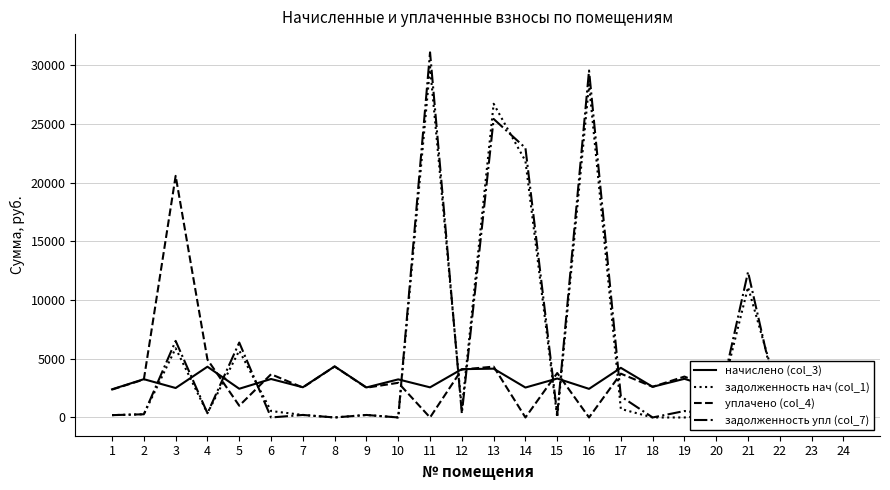

What is the difference between the second highest and second lowest values in the задолженность упл (col_7) series?

29554.0